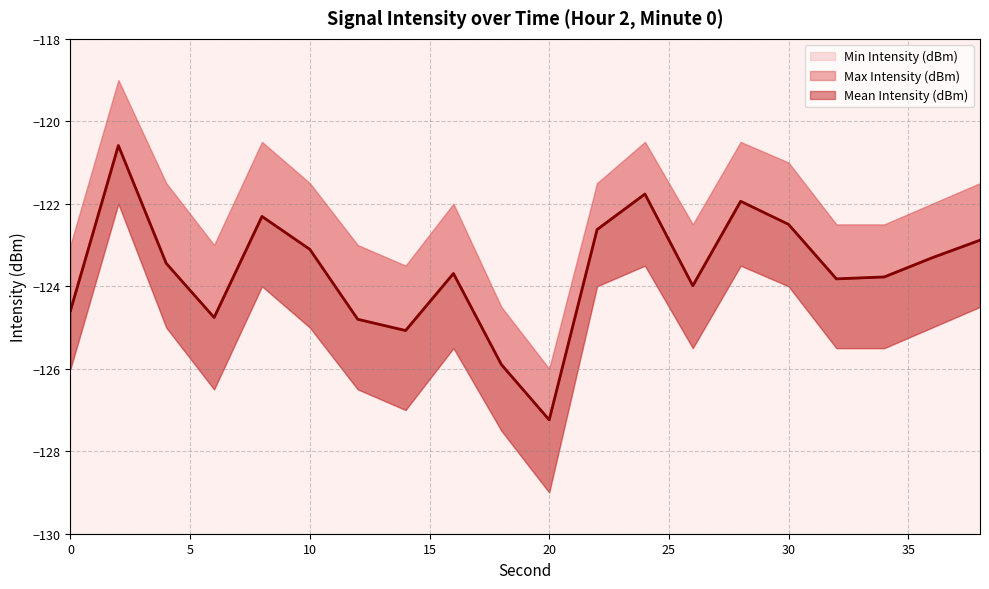

What is the difference between the second highest and second lowest values in the Max Intensity (dBm) series?

4.0